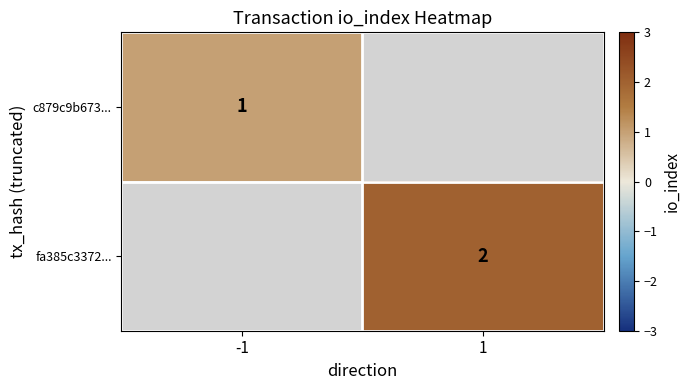

Is it true that fa385c3372... equals 1 at 1?

False